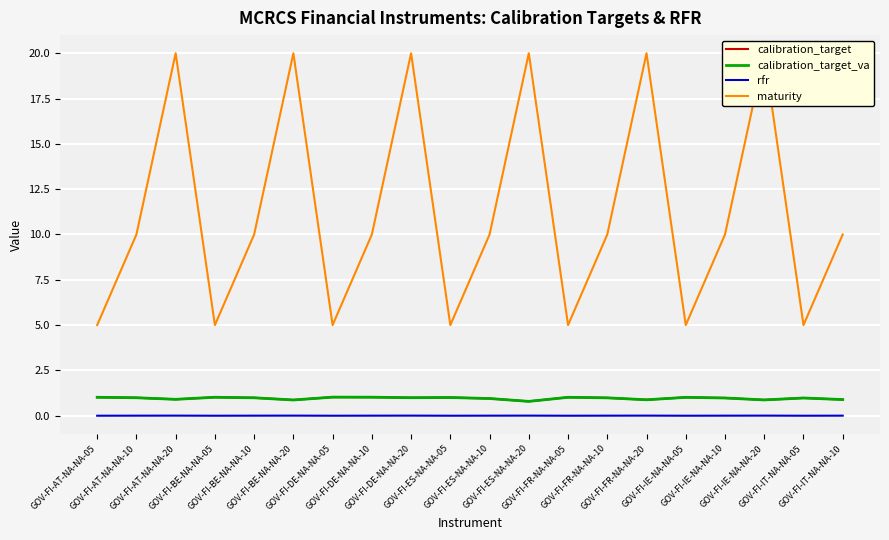

Which category has the highest value in the calibration_target series?

GOV-FI-DE-NA-NA-05